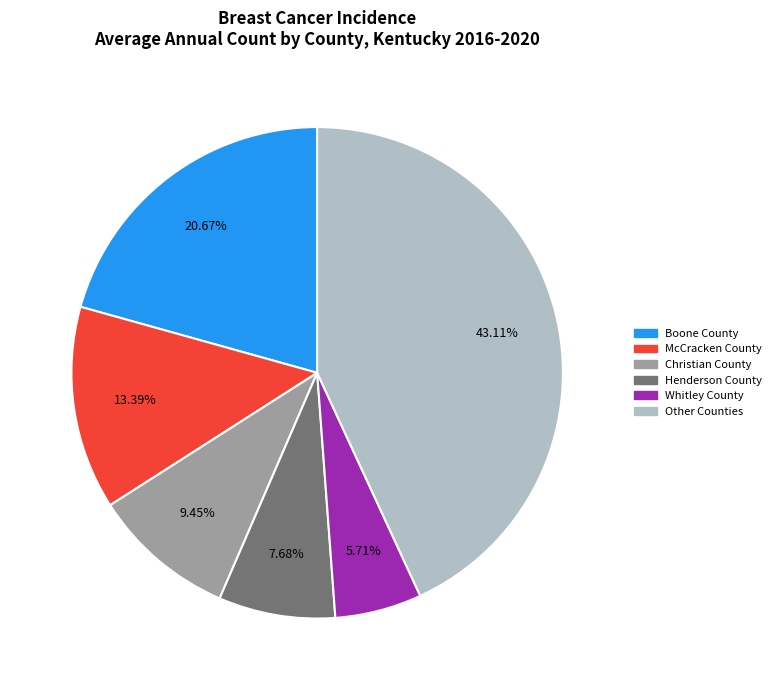

Is there any slice that represents more than half of the pie?

No